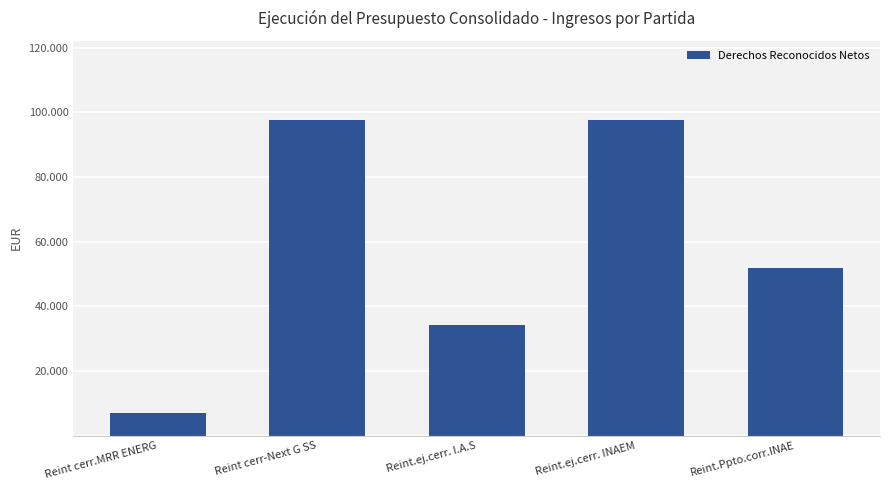

What is the difference between the values at Reint.Ppto.corr.INAE and Reint cerr.MRR ENERG?

44933.1